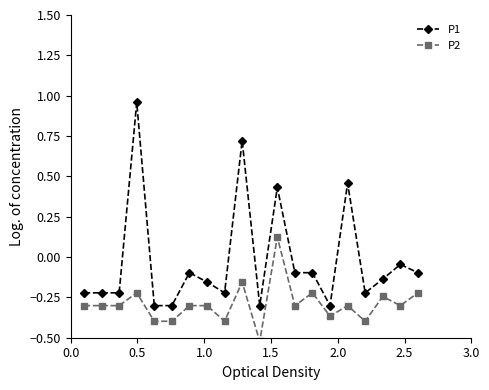

True or false: P1 has more than 2 points higher than both neighbors.

True